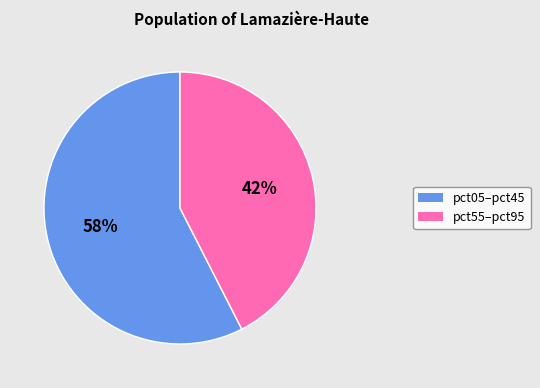

To the nearest percent, what is the average slice percentage?

50%